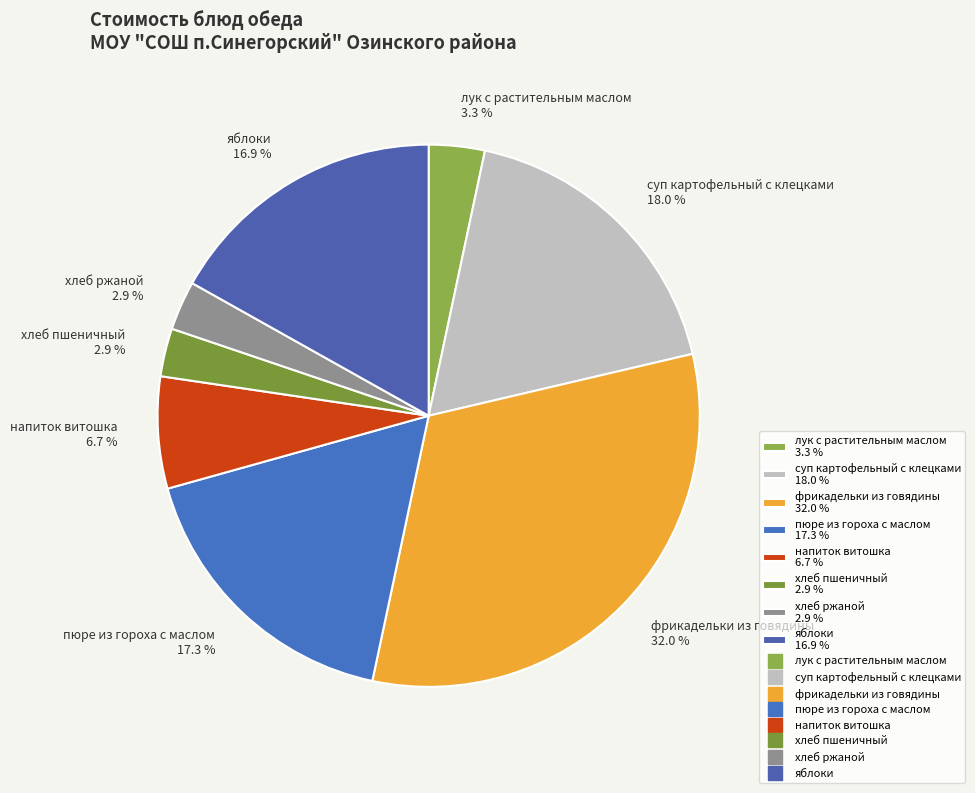

To the nearest percent, what percentage of the pie is фрикадельки из говядины?

32%